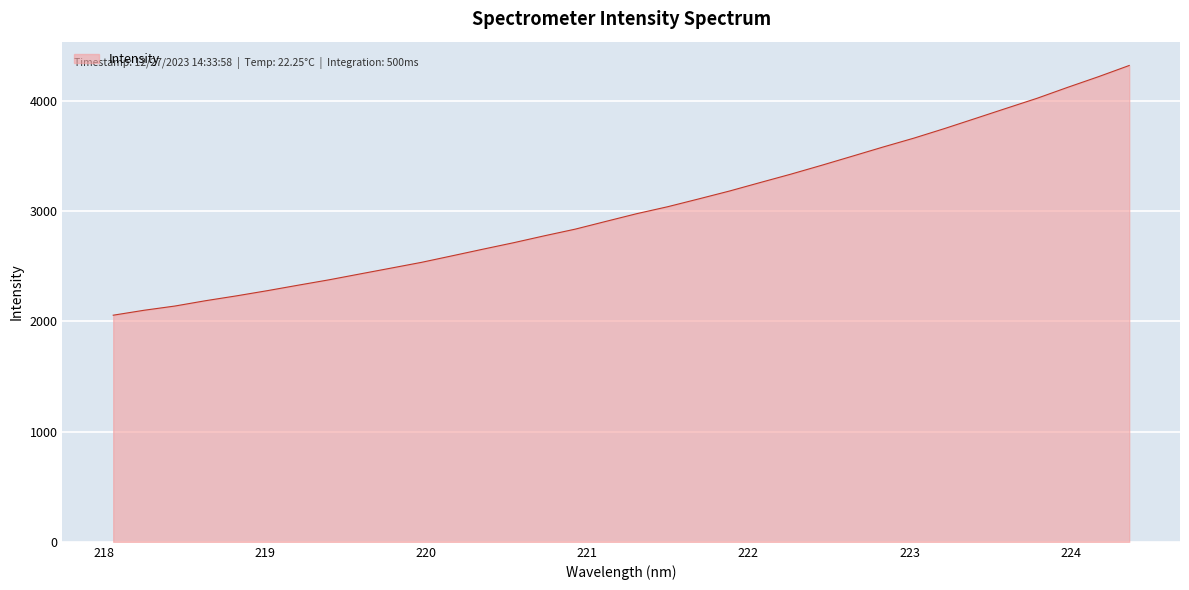

How many values exceed 2975?

17